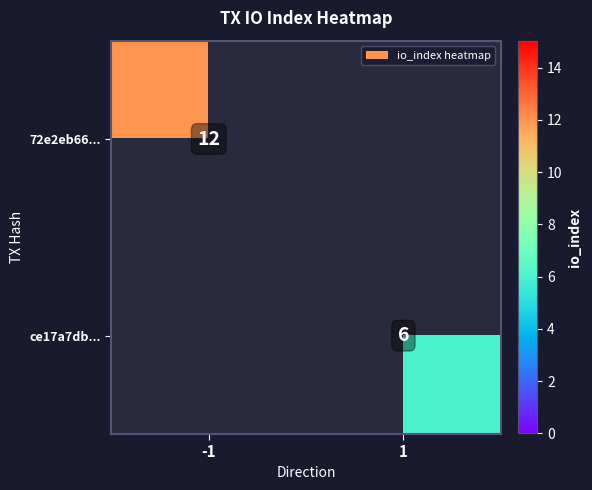

Which has a higher value, 1 or -1?

-1